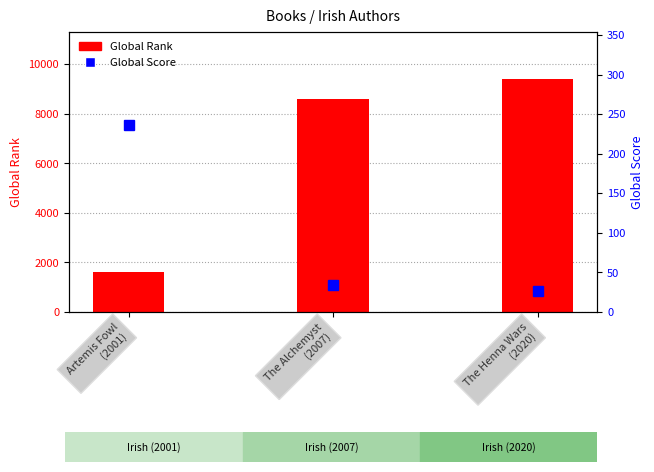

What is the difference between the highest and lowest values at The Henna Wars
(2020)?

9395